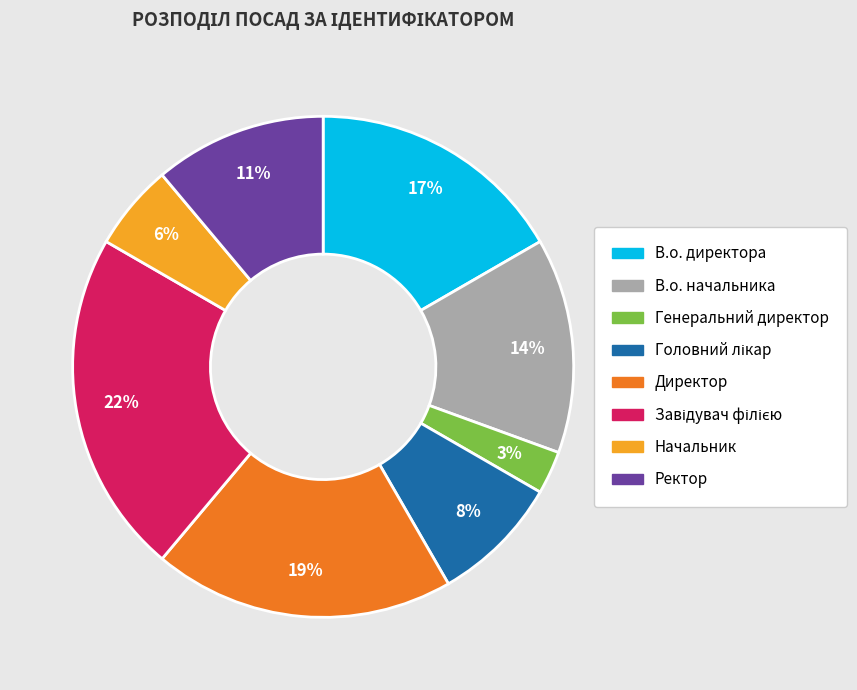

Is Начальник the majority of the pie?

No